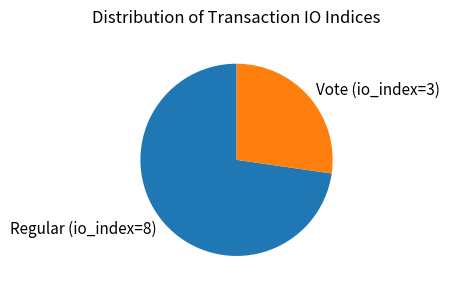

What is the majority slice?

Regular (io_index=8)